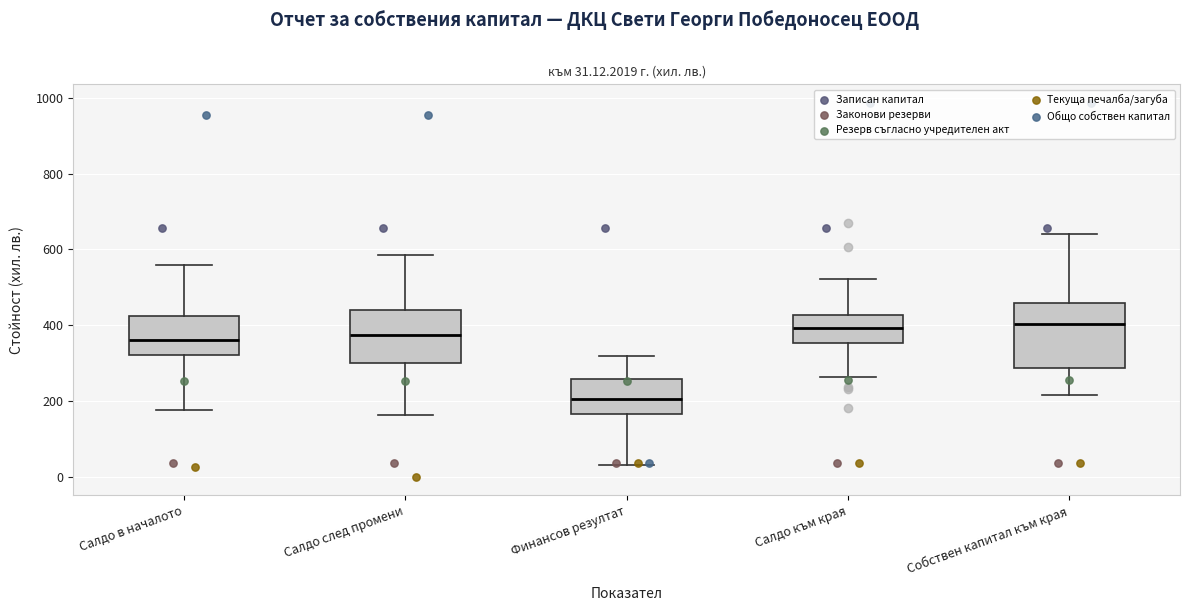

Which box's median line is the lowest?

Финансов резултат